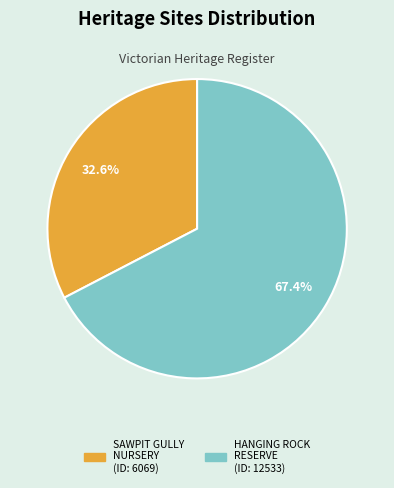

Is there a majority slice in this chart?

Yes